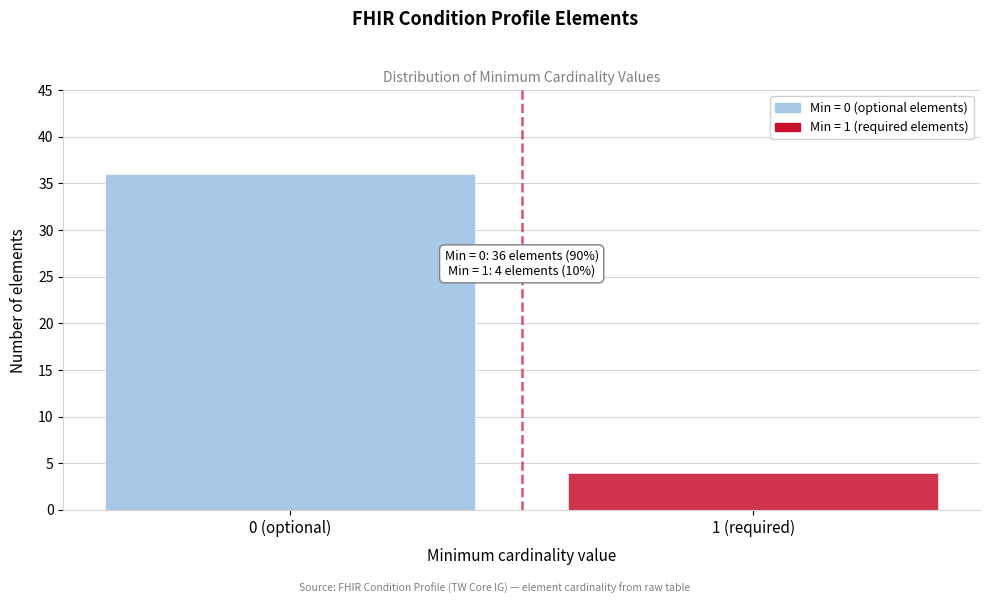

Reading left to right, transcribe all the data shown in this chart.

0 (optional)=36	1 (required)=4